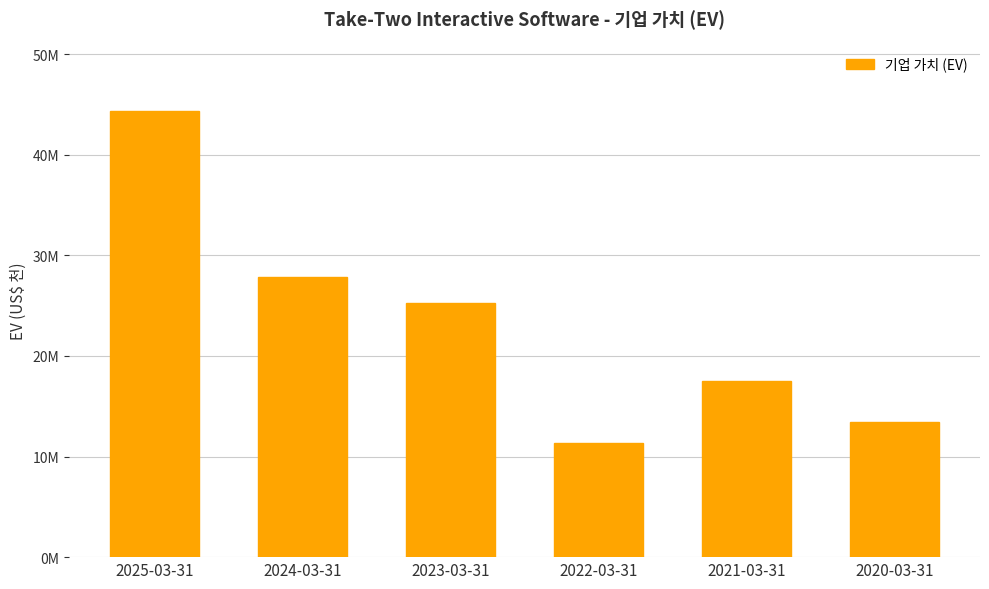

Reading left to right, what are all the values shown in this chart?

44319116	27867153	25291781	11341810	17472522	13461826